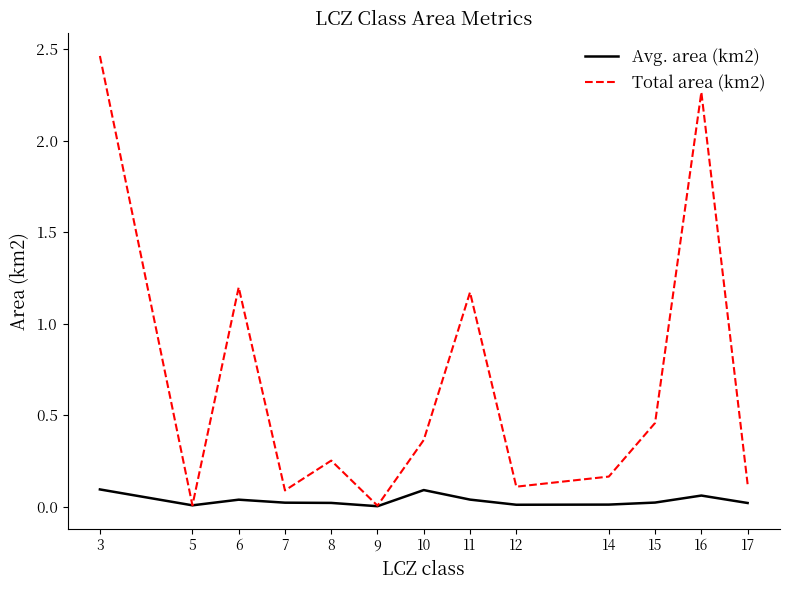

The Avg. area (km2) series shows 0.0 at 7. True or false?

True